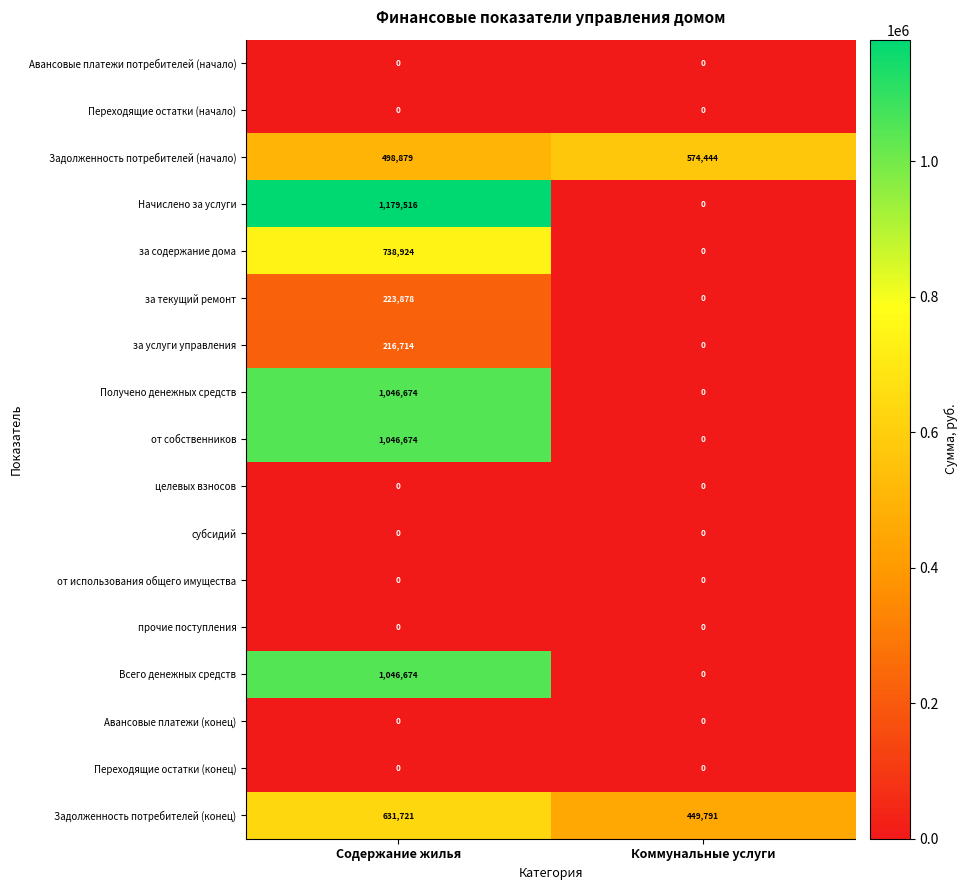

True or false: прочие поступления has a value of 0 at Коммунальные услуги.

True